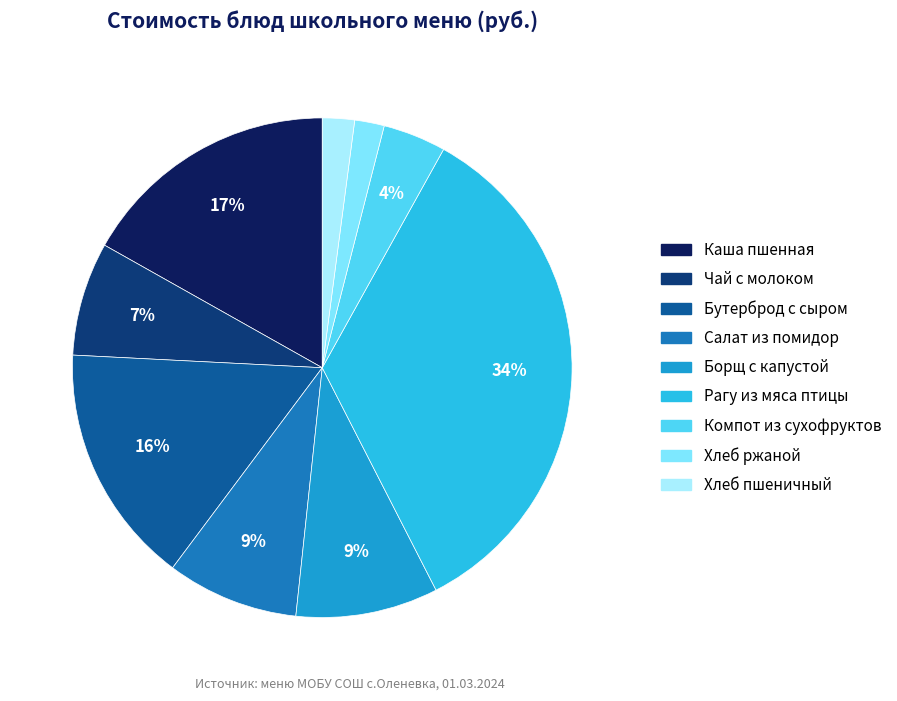

Is it true that Чай с молоком is 1% of the pie?

False